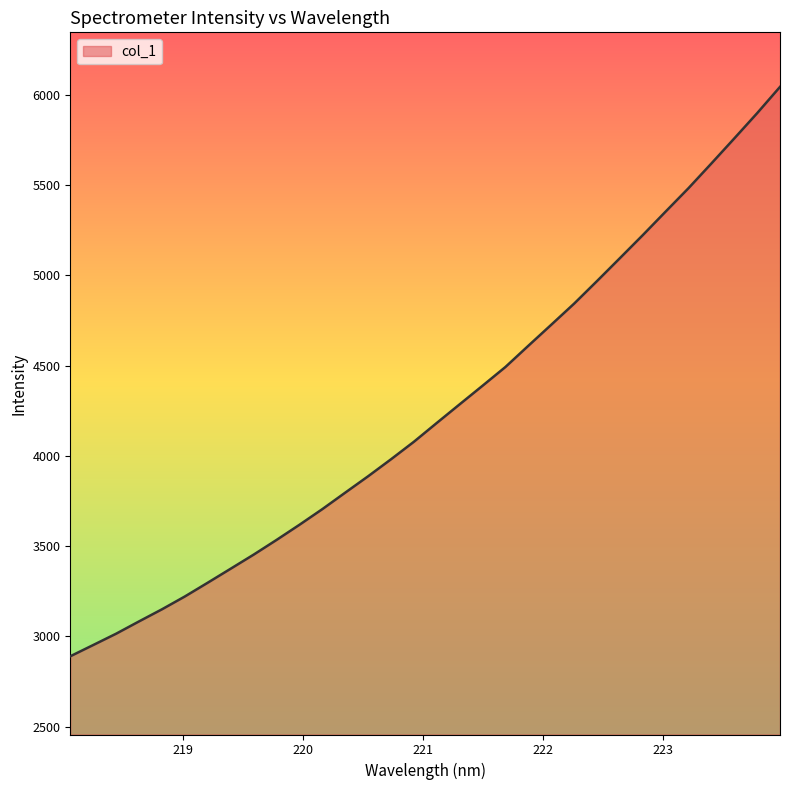

What is the smallest value displayed?

2889.6